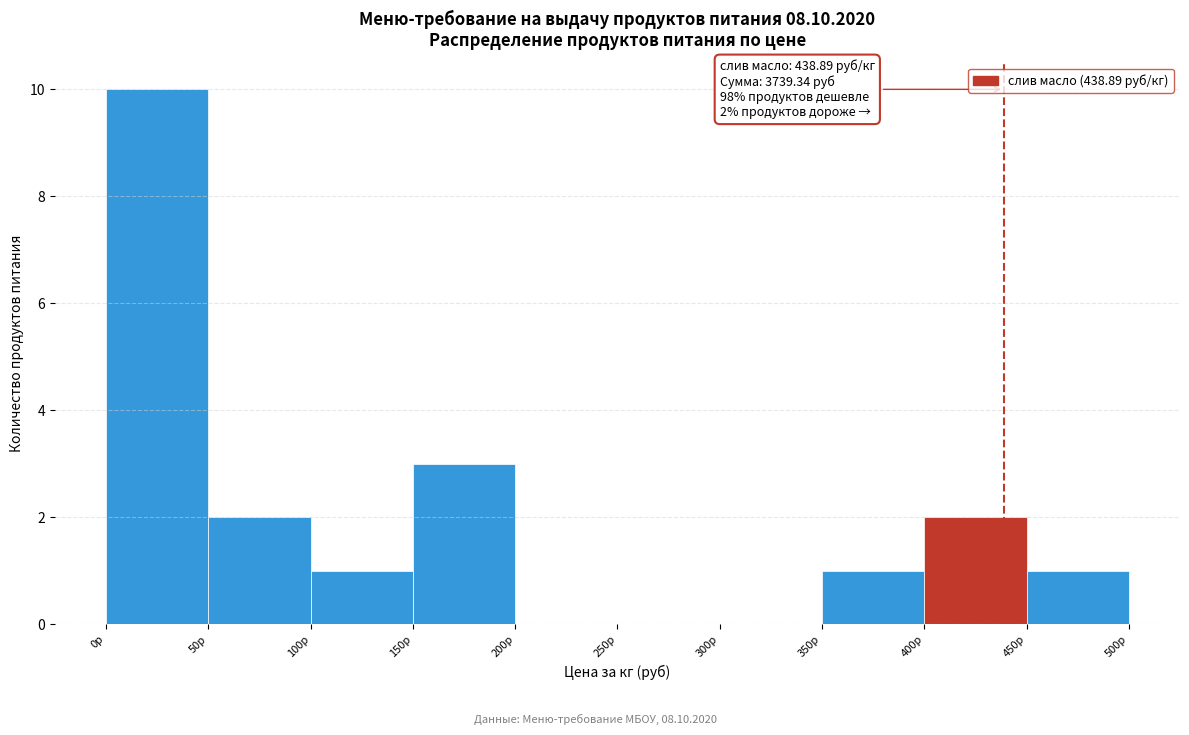

Over which range of the x-axis is the bar tallest?

0 to 50